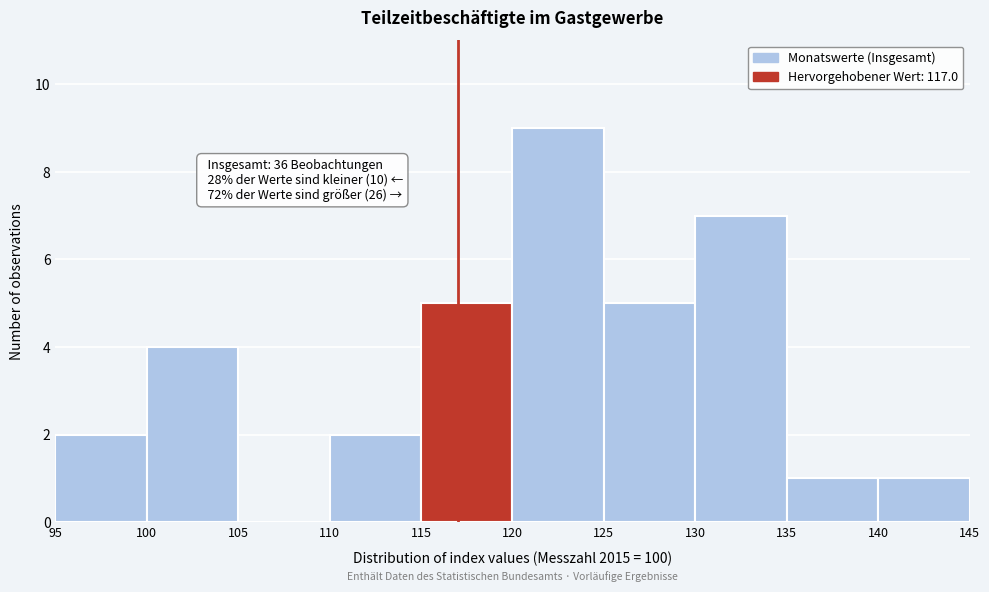

Which range on the x-axis has the tallest bar?

120 to 125